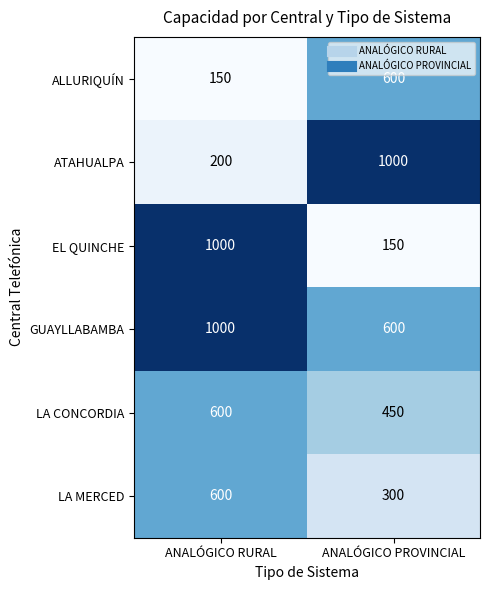

Is it true that GUAYLLABAMBA equals 173 at ANALÓGICO PROVINCIAL?

False